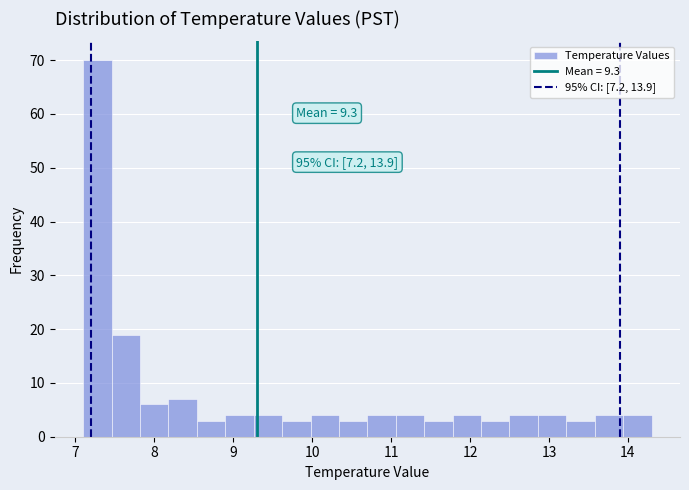

Read against the x-axis, roughly where is the centre of the tallest bar?

7.3